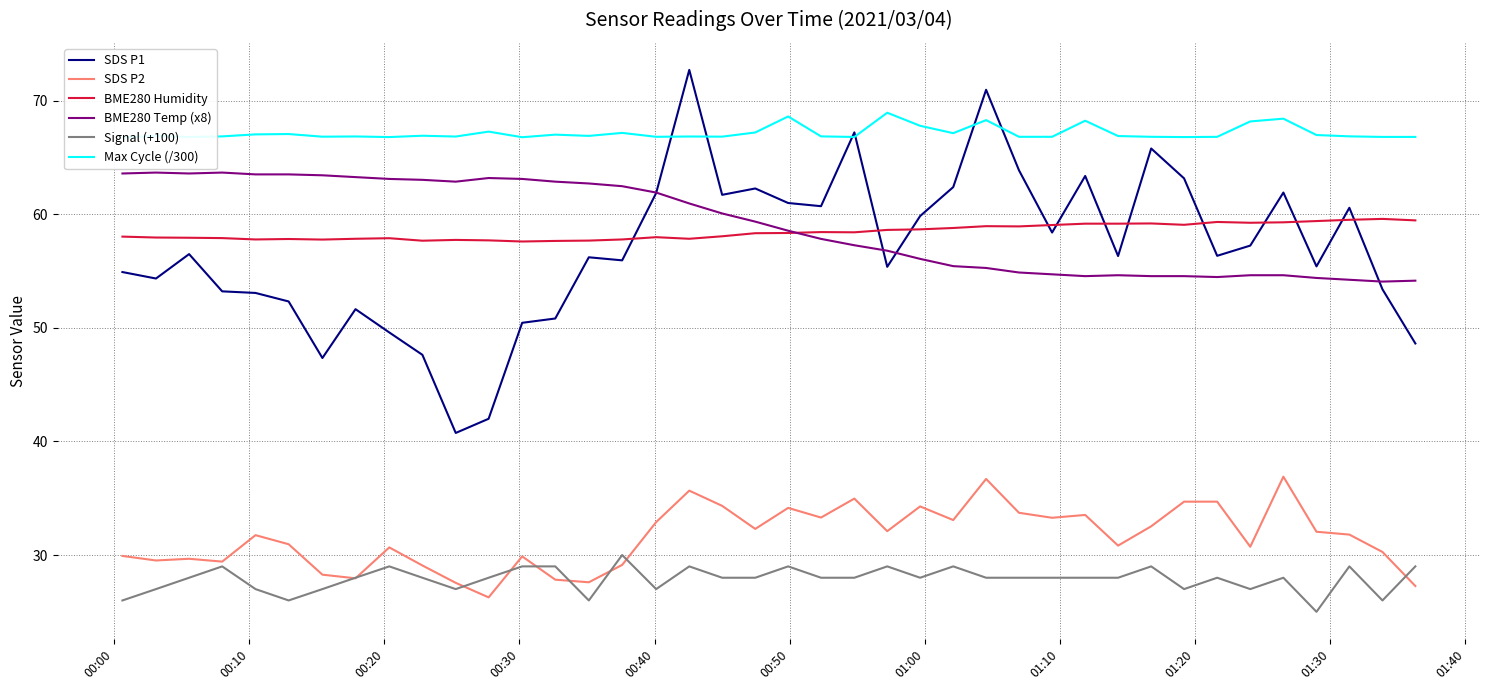

True or false: Max Cycle (/300) and BME280 Humidity intersect in this chart.

False